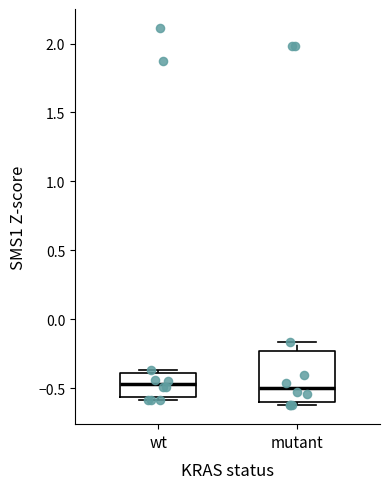

Where does the upper whisker of the box for mutant end on the y-axis? The values are not printed on the chart, so give them approximately, as read against the axis.

-0.15